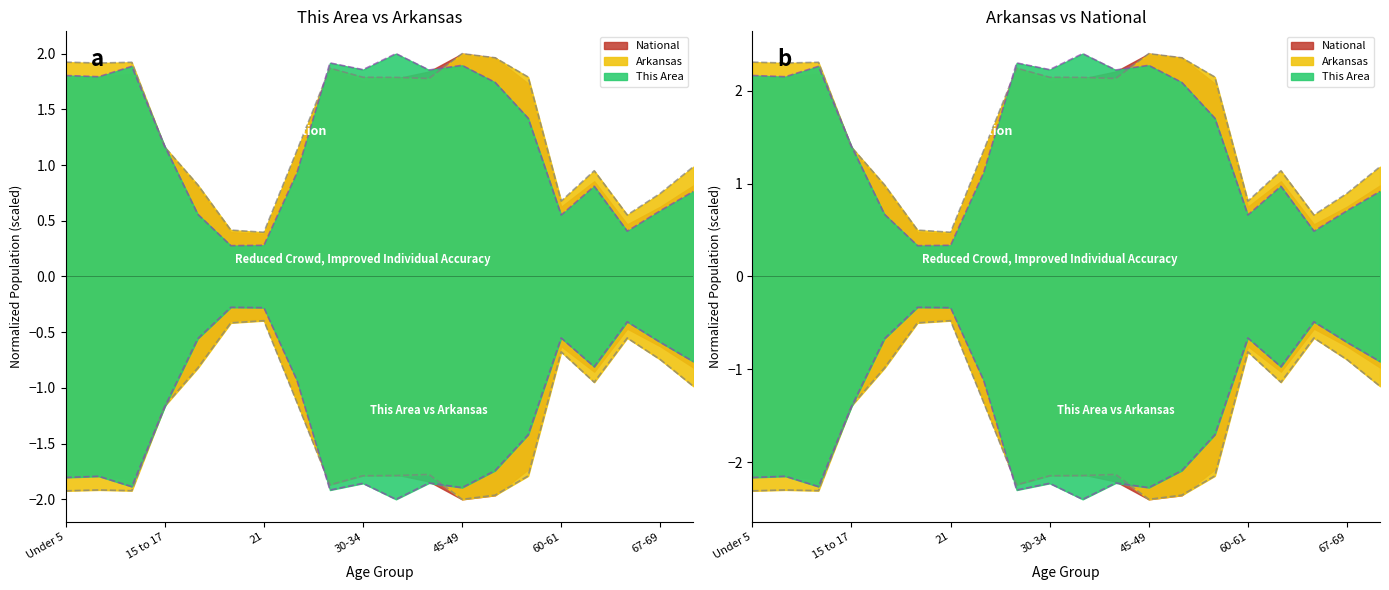

Which category has the lowest value across all series?

45-49